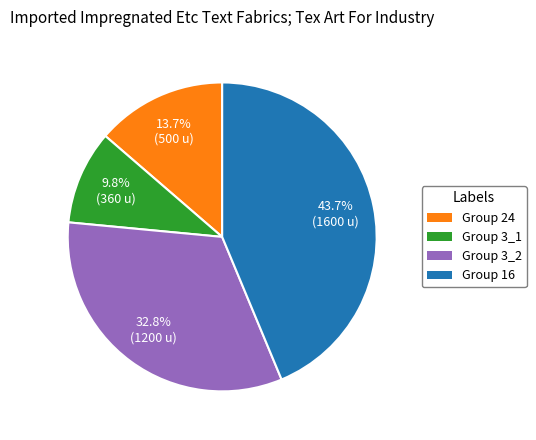

To the nearest percent, what is the difference between the largest and smallest slice percentages?

34%